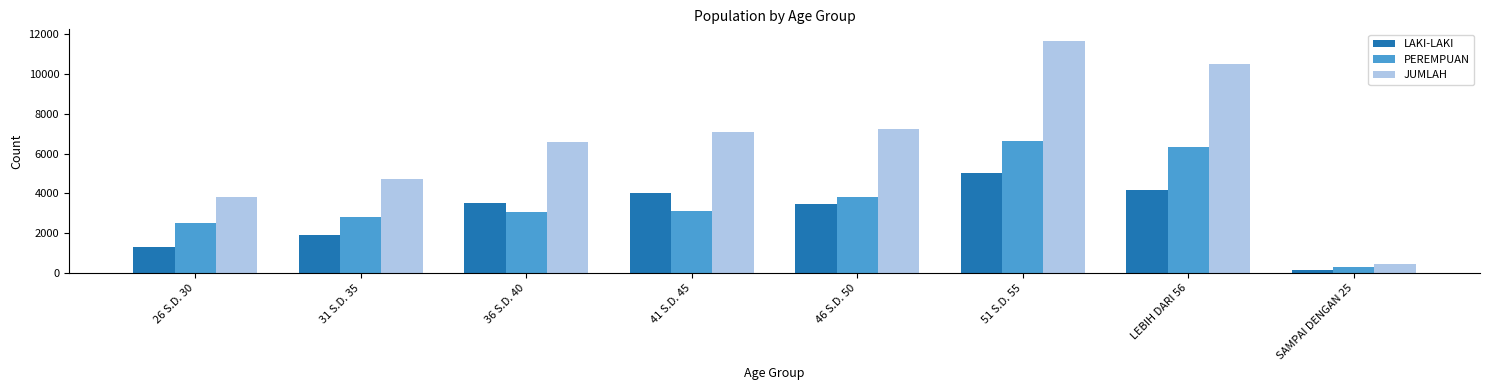

At how many categories does at least one series exceed 6409?

5